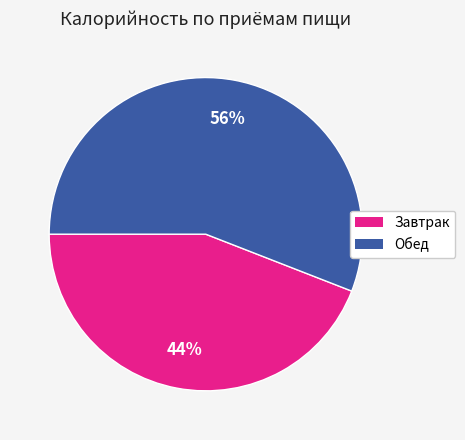

To the nearest percent, what is the difference between the Завтрак and Обед slice percentages?

12%